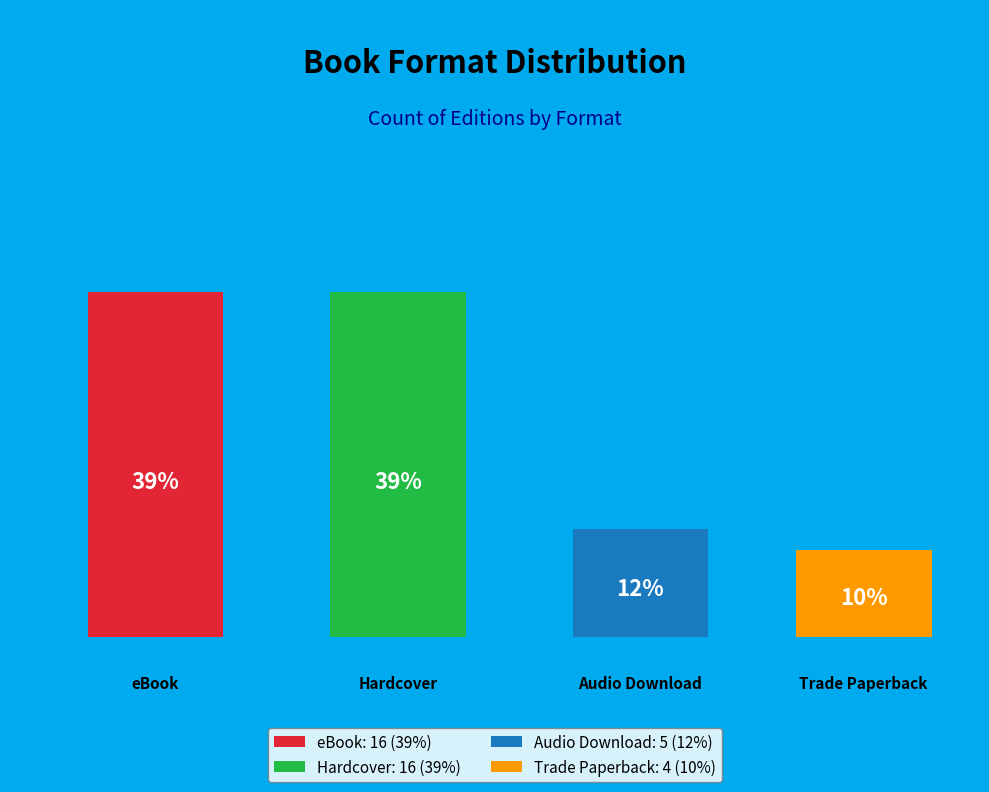

Does any single category account for the majority?

No